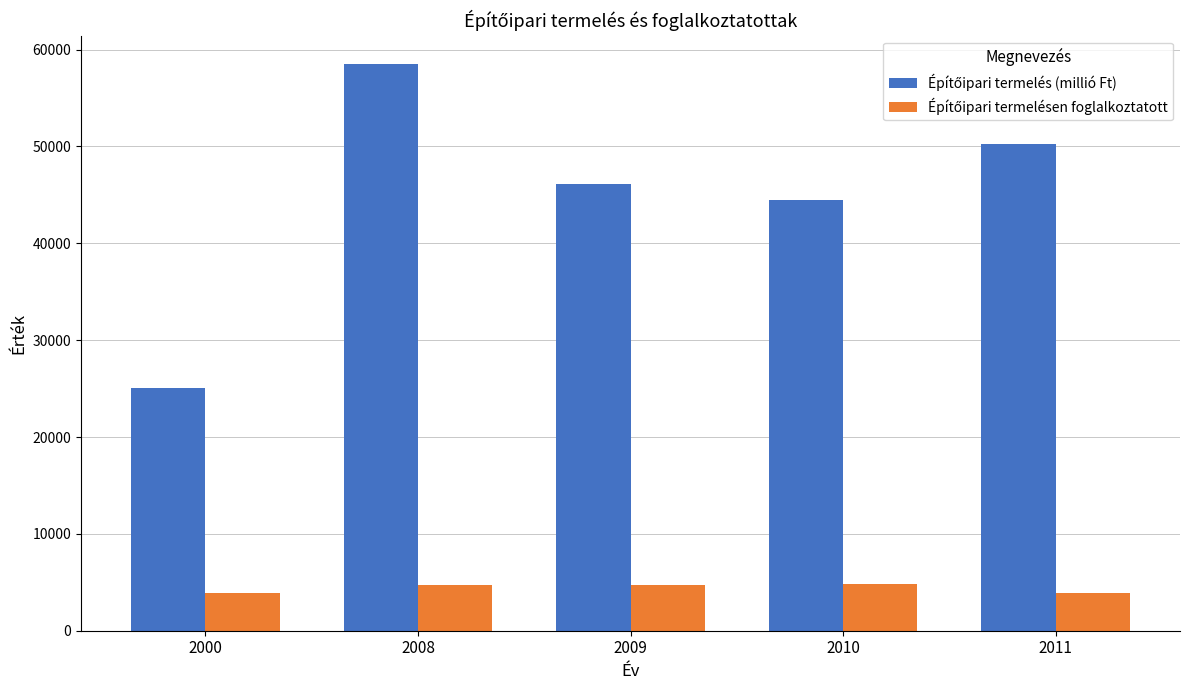

Which label corresponds to the largest value in the chart?

2008